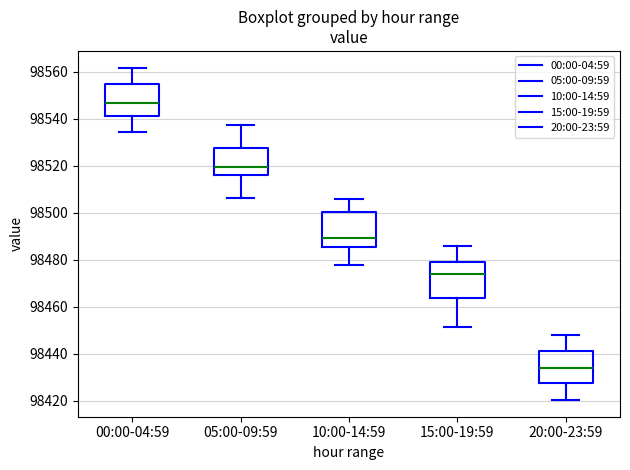

Reading left to right, read every box against the y-axis: the position of its median line, the range the box covers, and the ends of its whiskers. The values are not printed on the chart, so give them approximately, as read against the axis.

00:00-04:59: median 98546, box 98542 to 98554, whiskers 98534 to 98562
05:00-09:59: median 98520, box 98516 to 98528, whiskers 98506 to 98538
10:00-14:59: median 98490, box 98486 to 98500, whiskers 98478 to 98506
15:00-19:59: median 98474, box 98464 to 98478, whiskers 98452 to 98486
20:00-23:59: median 98434, box 98428 to 98442, whiskers 98420 to 98448